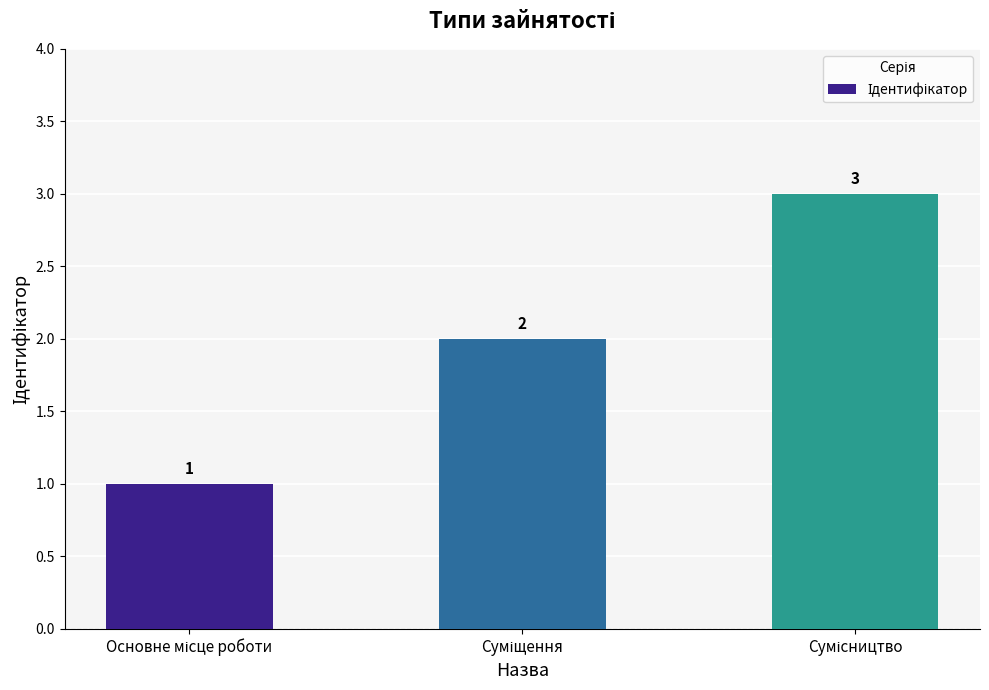

How many categories are shown in the chart?

3